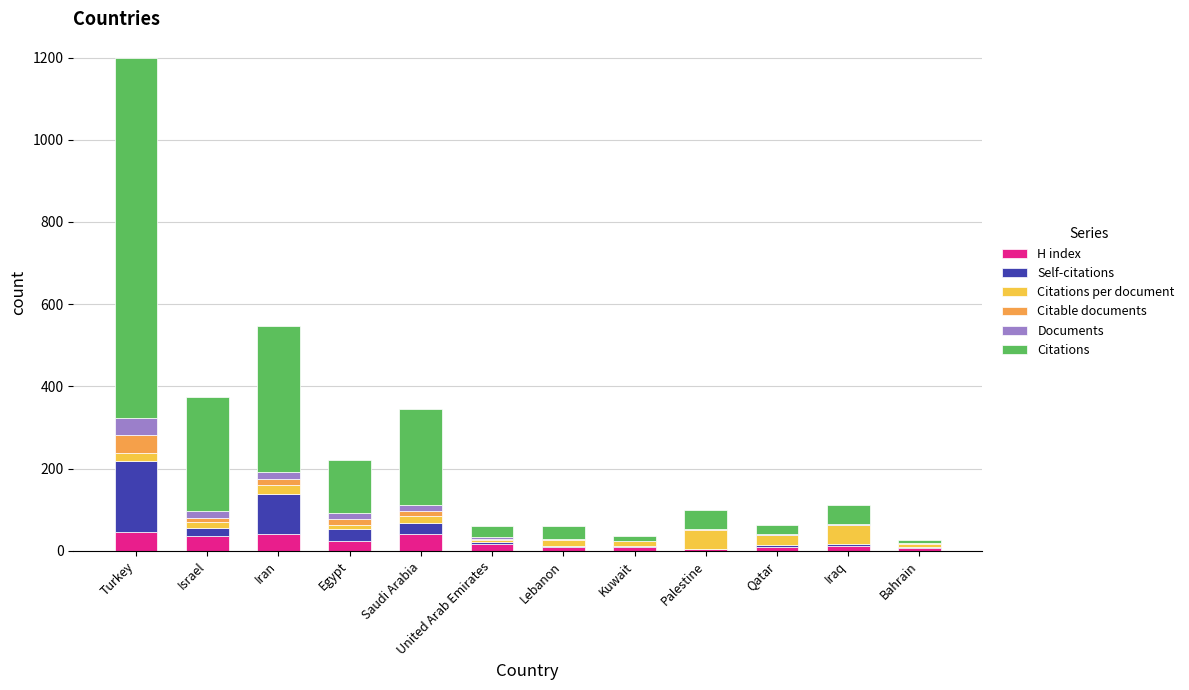

Are the bars grouped side by side (vs. stacked)?

No